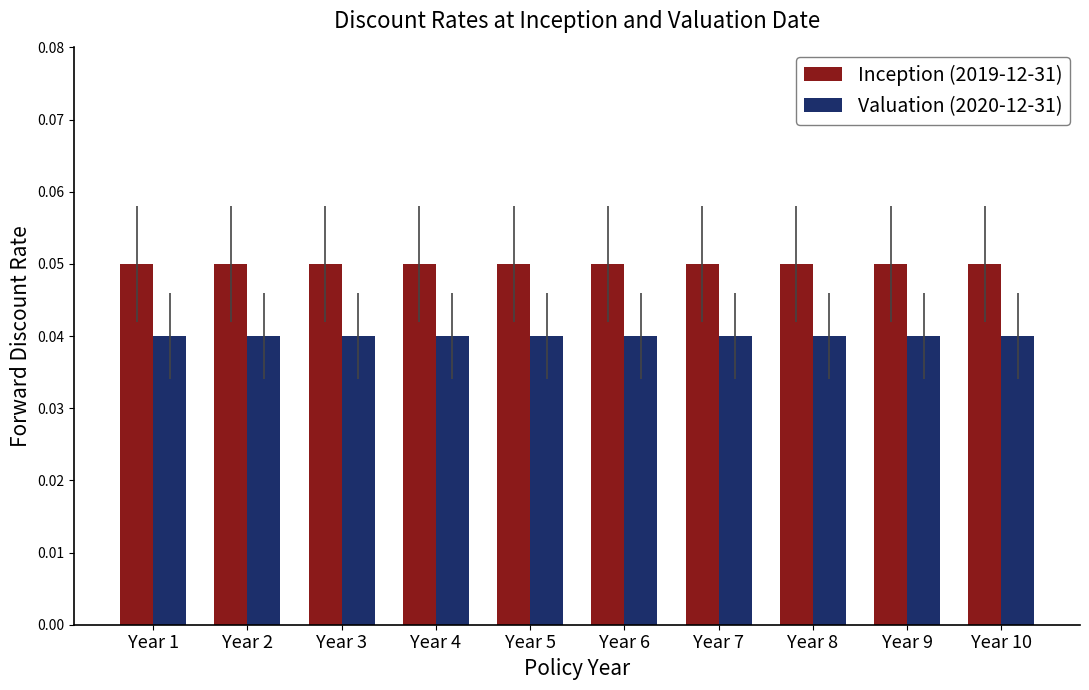

How many bars are there in each group?

2